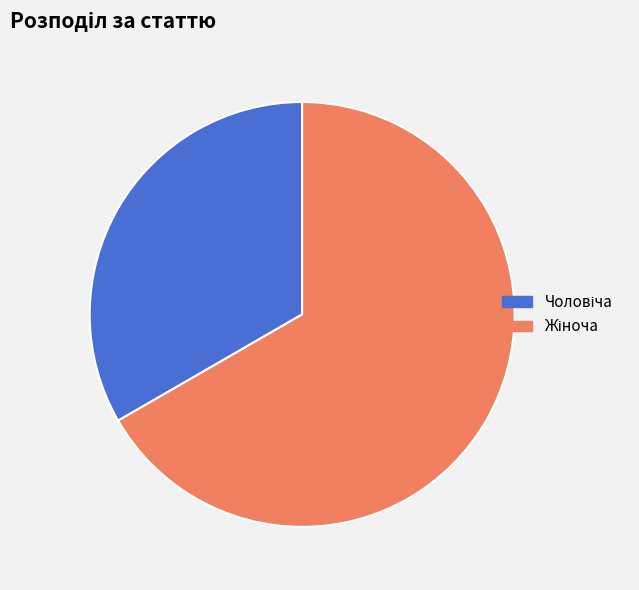

How many segments does this pie chart have?

2